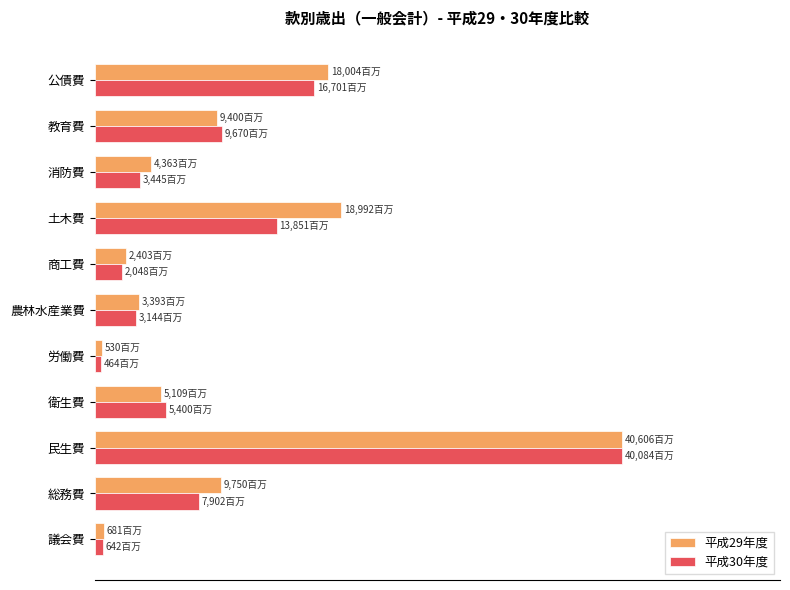

What are all the series names shown in the legend?

平成29年度, 平成30年度